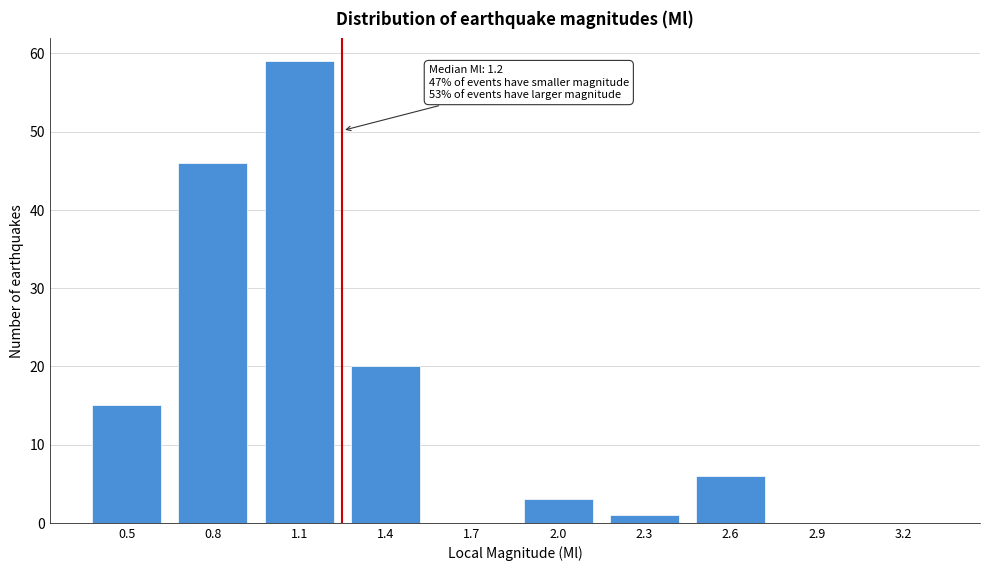

Reading left to right, transcribe all the data shown in this chart.

0.5=15	0.8=46	1.1=59	1.4=20	1.7=0	2.0=3	2.3=1	2.6=6	2.9=0	3.2=0